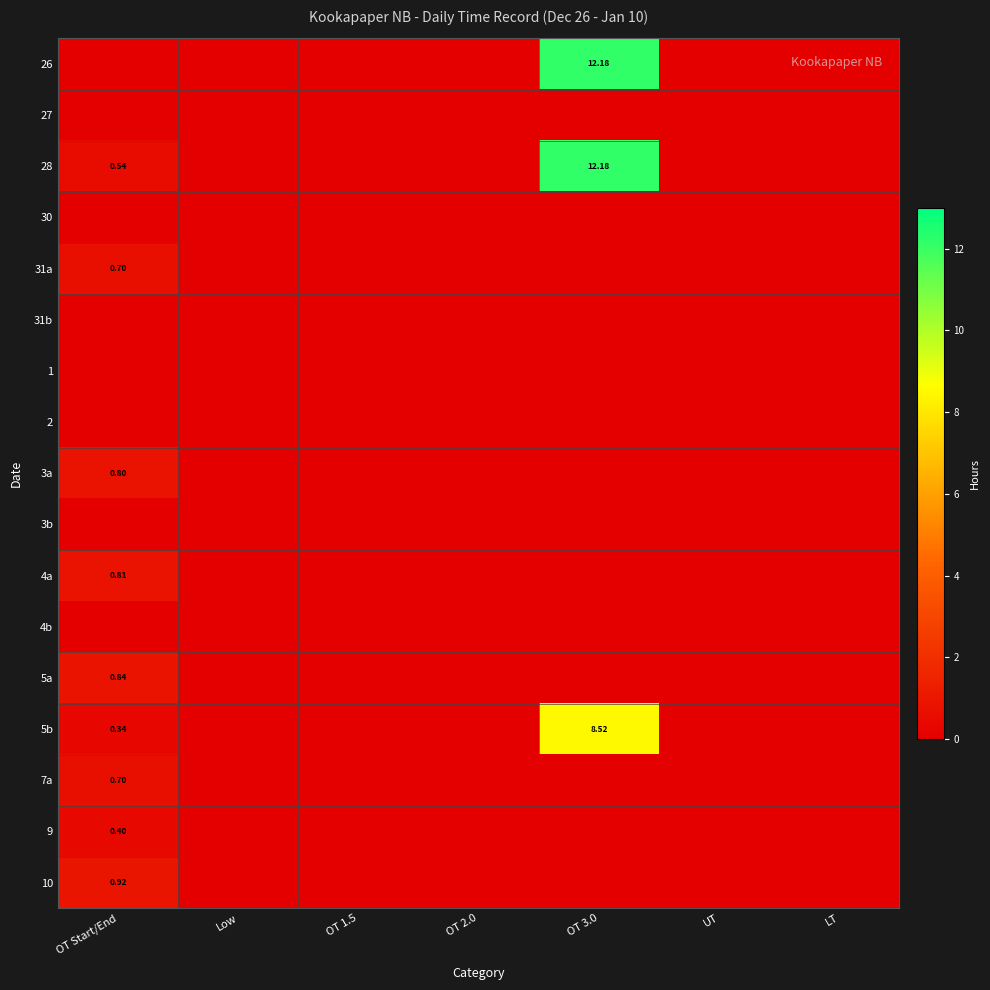

At OT 1.5, list the series in order from largest to smallest.

26, 27, 28, 30, 31a, 31b, 1, 2, 3a, 3b, 4a, 4b, 5a, 5b, 7a, 9, 10